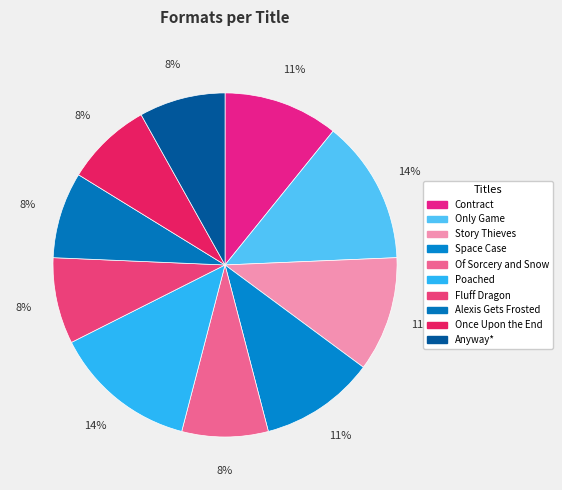

True or false: Alexis Gets Frosted accounts for 8% of the total.

True